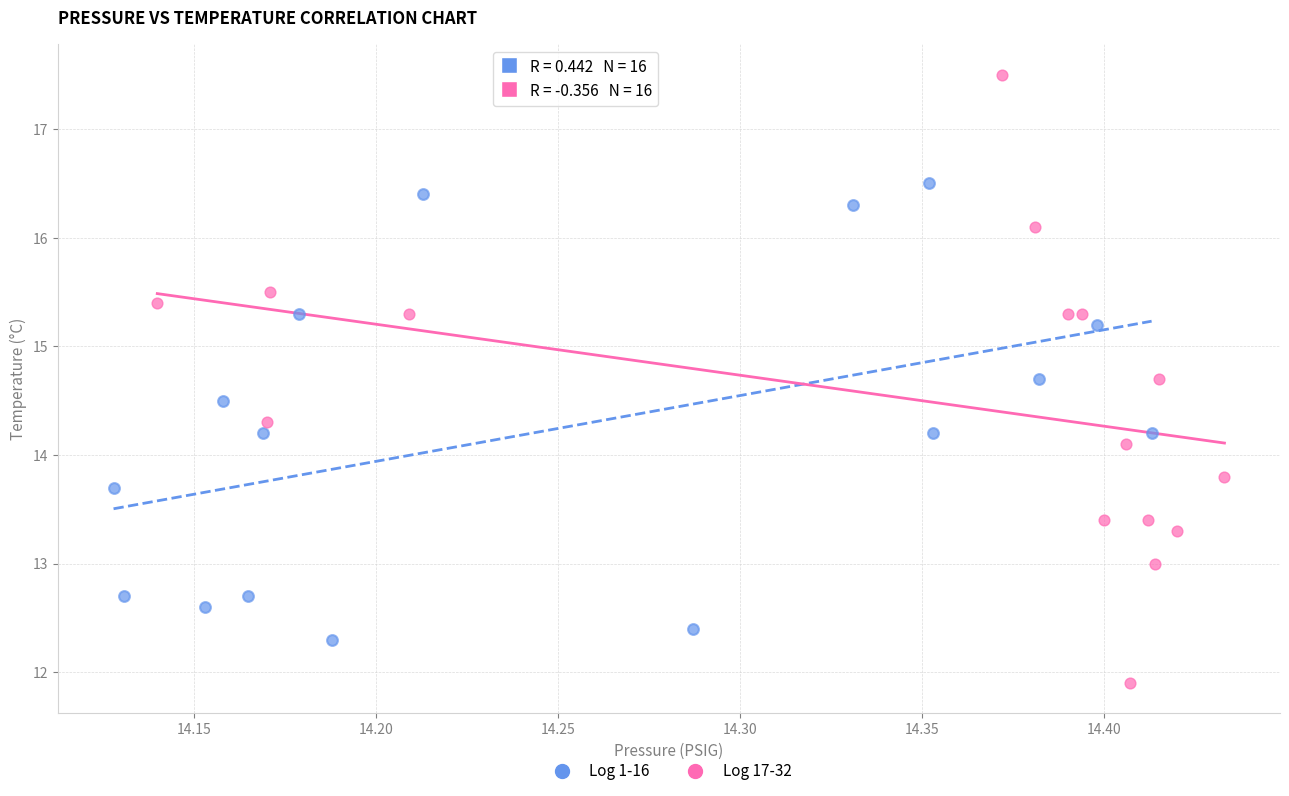

Which series has the largest Y range (max minus min)?

Log 17-32